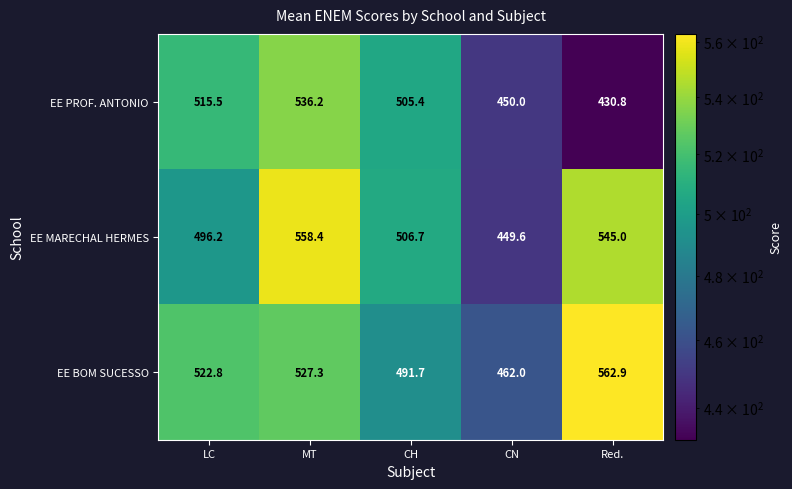

Which series has the largest total across all categories?

EE BOM SUCESSO